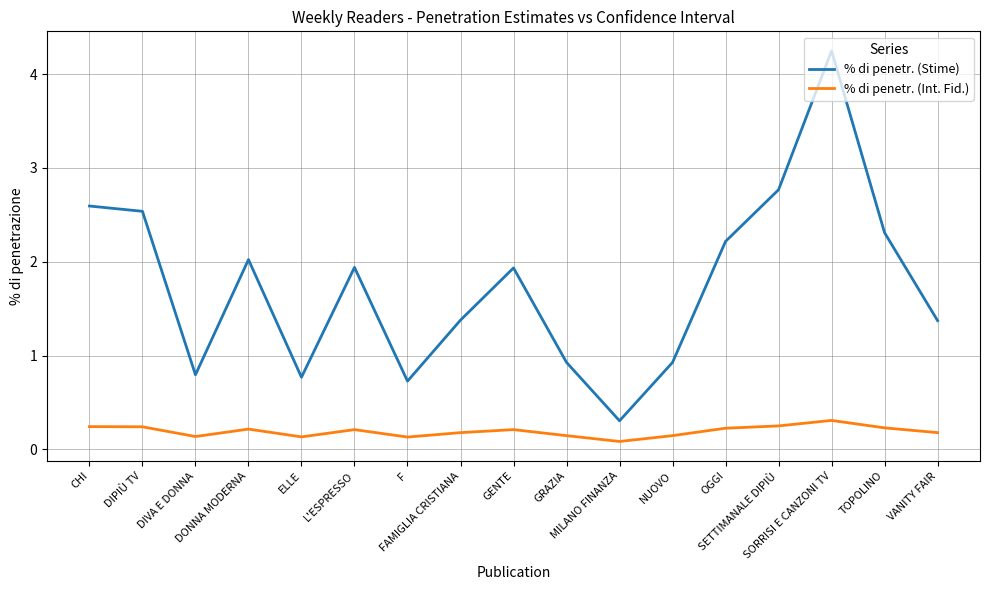

Which series has the widest spread of values?

% di penetr. (Stime)